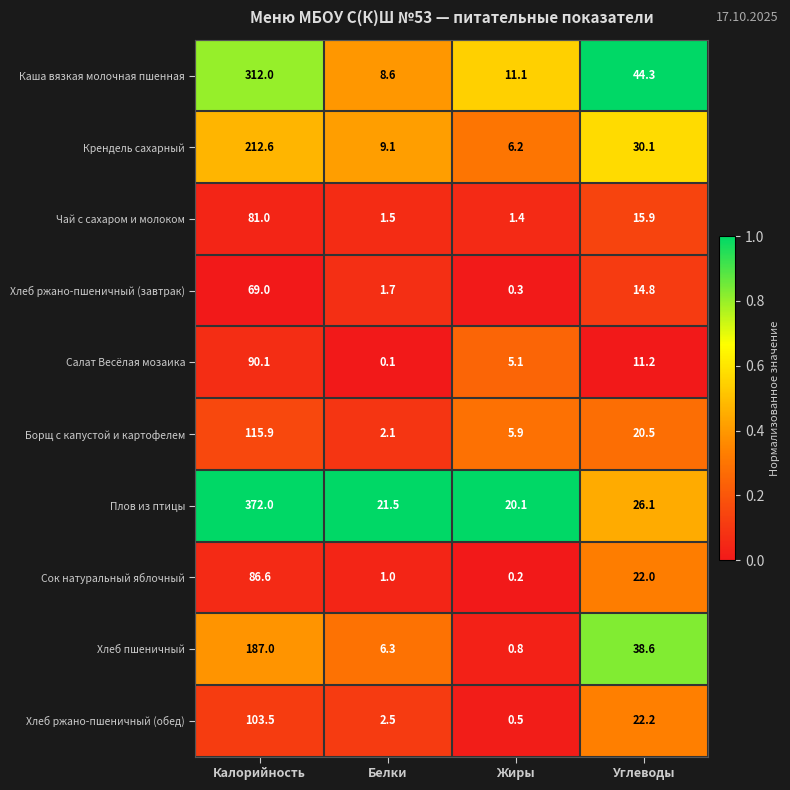

What value does the Каша вязкая молочная пшенная series have at Белки?

8.6